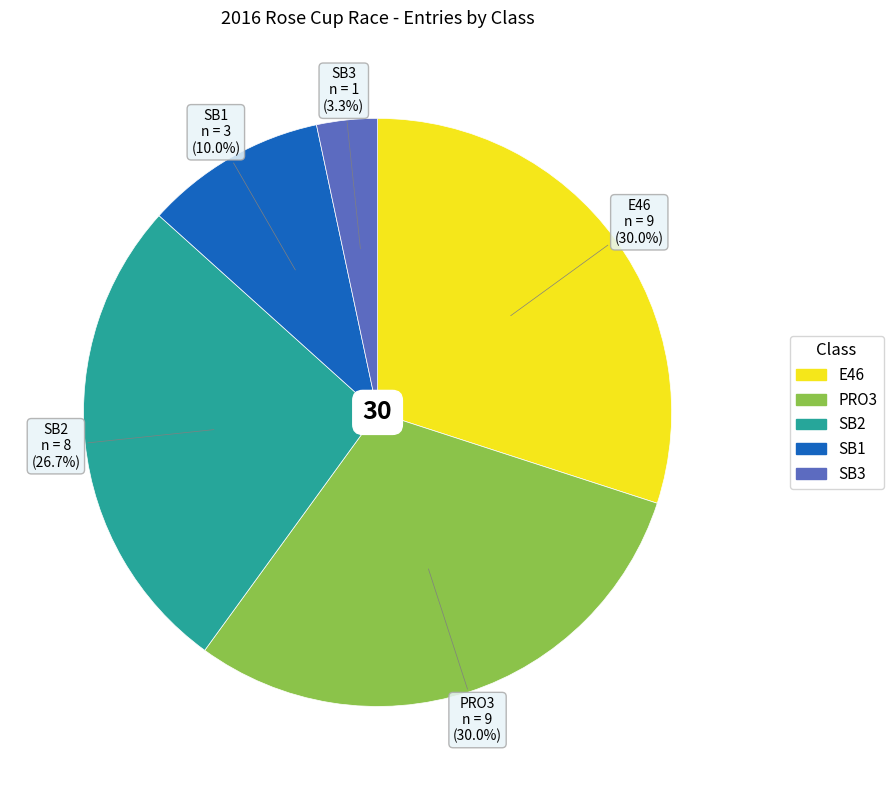

Does any single category account for the majority?

No